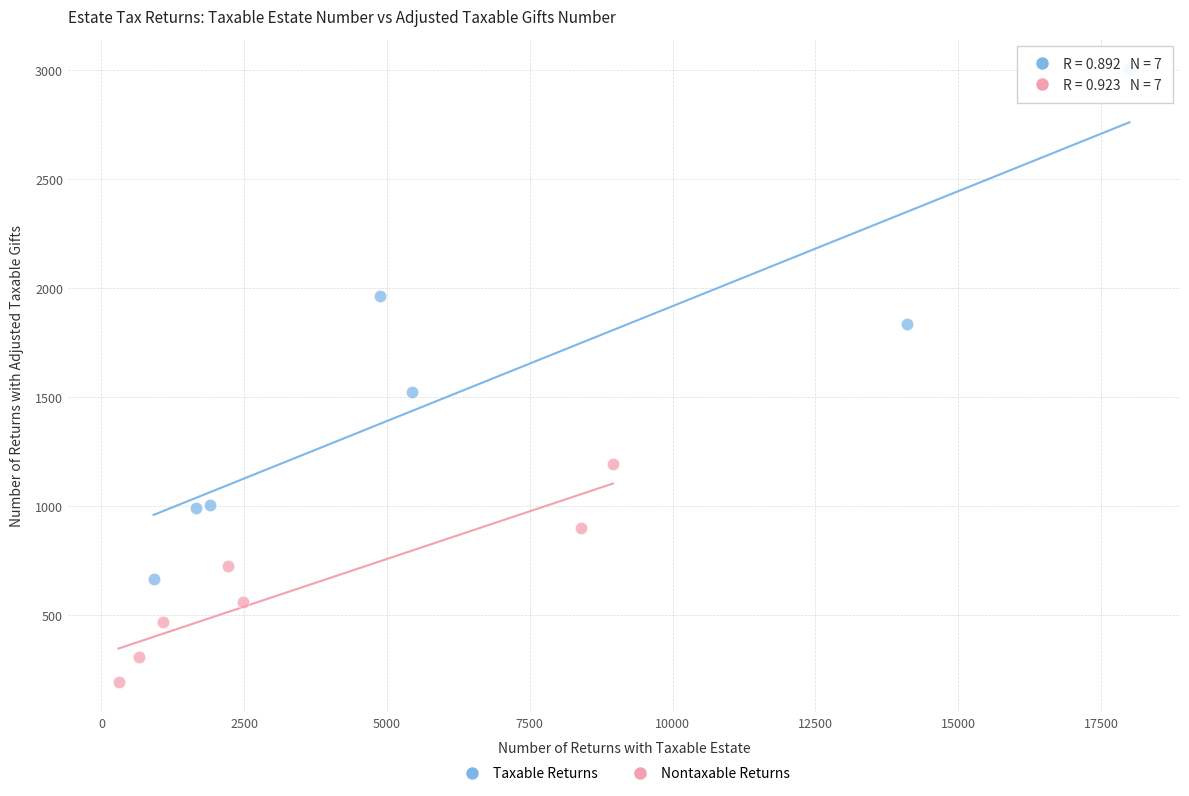

Which series contains the highest Y value?

Taxable Returns